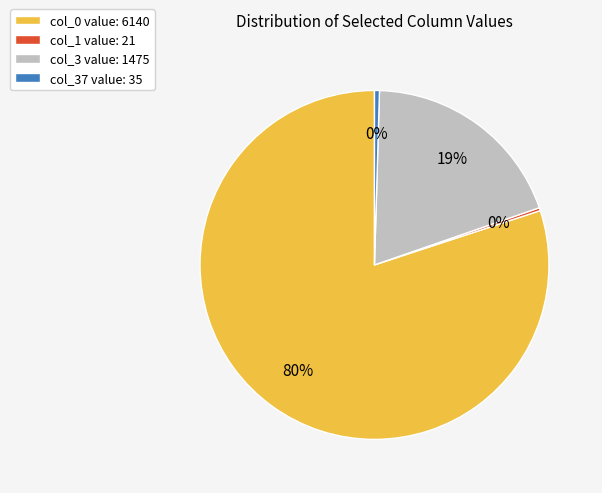

To the nearest percent, what is the average slice percentage?

25%